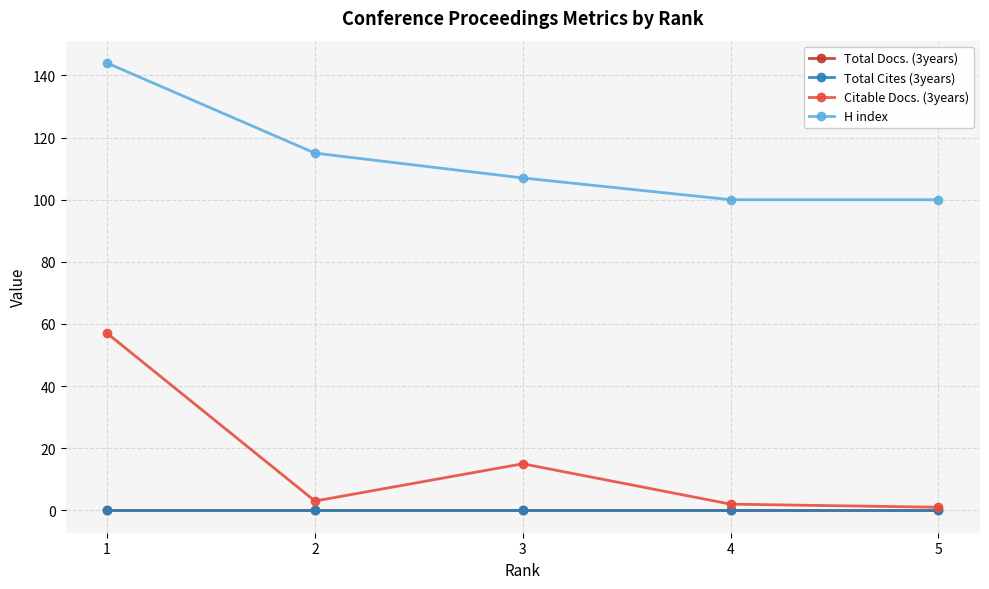

At how many categories does at least one series exceed 120?

1